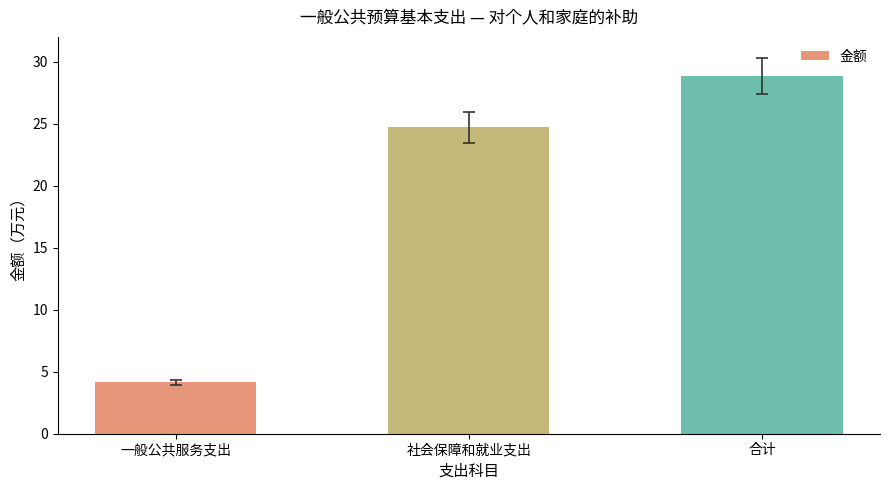

What is the change in value from 一般公共服务支出 to 社会保障和就业支出?

+20.6